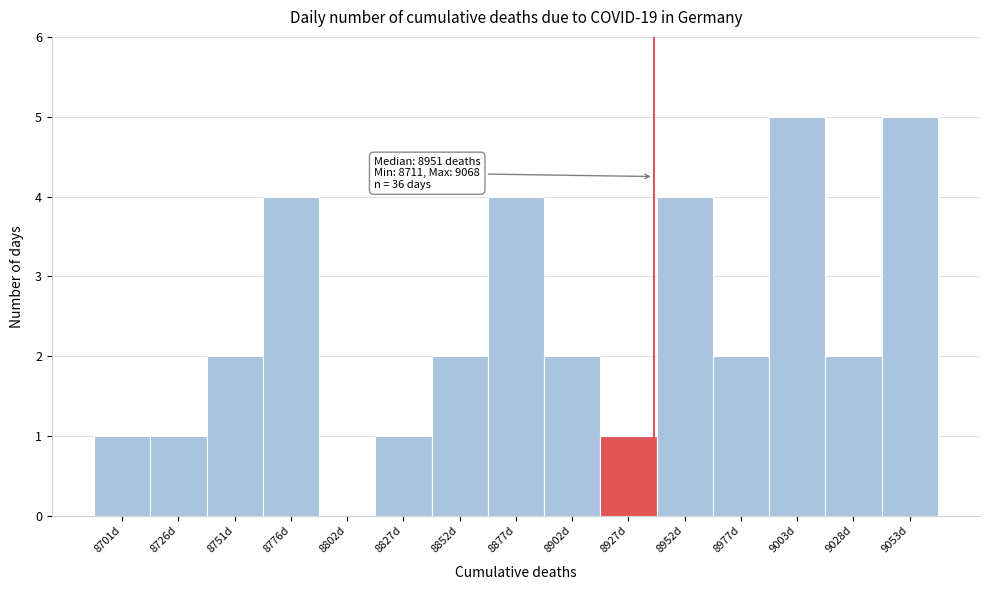

Reading left to right, what are all the values shown in this chart?

8701d=1	8726d=1	8751d=2	8776d=4	8802d=0	8827d=1	8852d=2	8877d=4	8902d=2	8927d=1	8952d=4	8977d=2	9003d=5	9028d=2	9053d=5